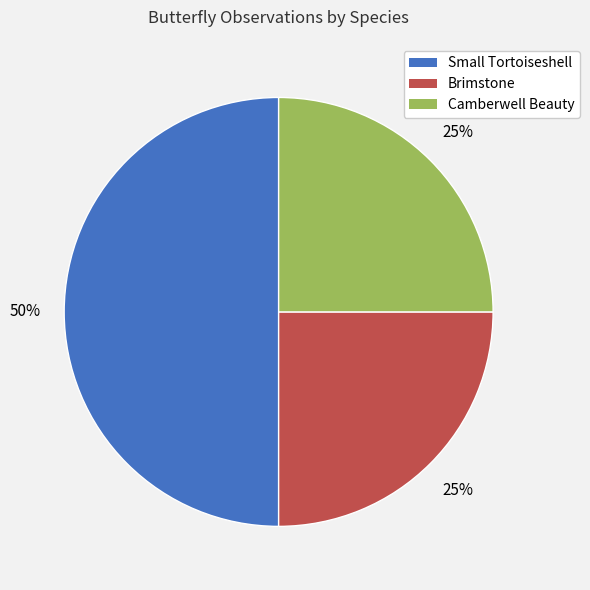

Which category has the biggest portion of the pie?

Small Tortoiseshell